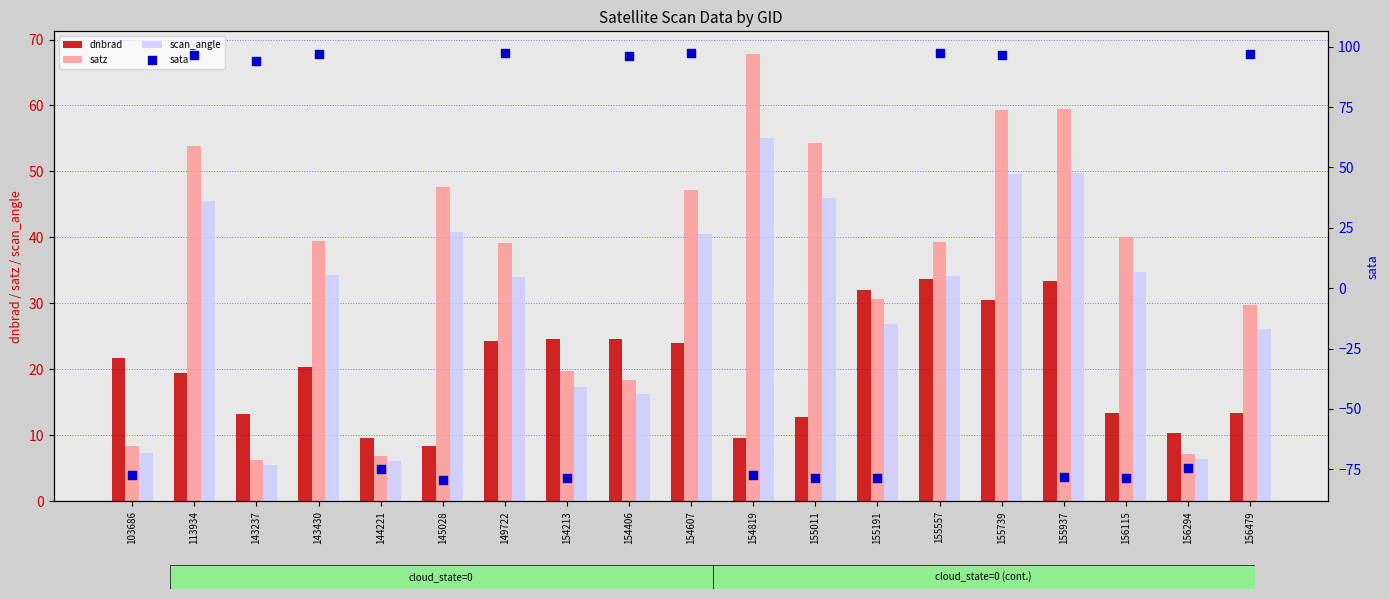

Which series has the largest total across all categories?

satz